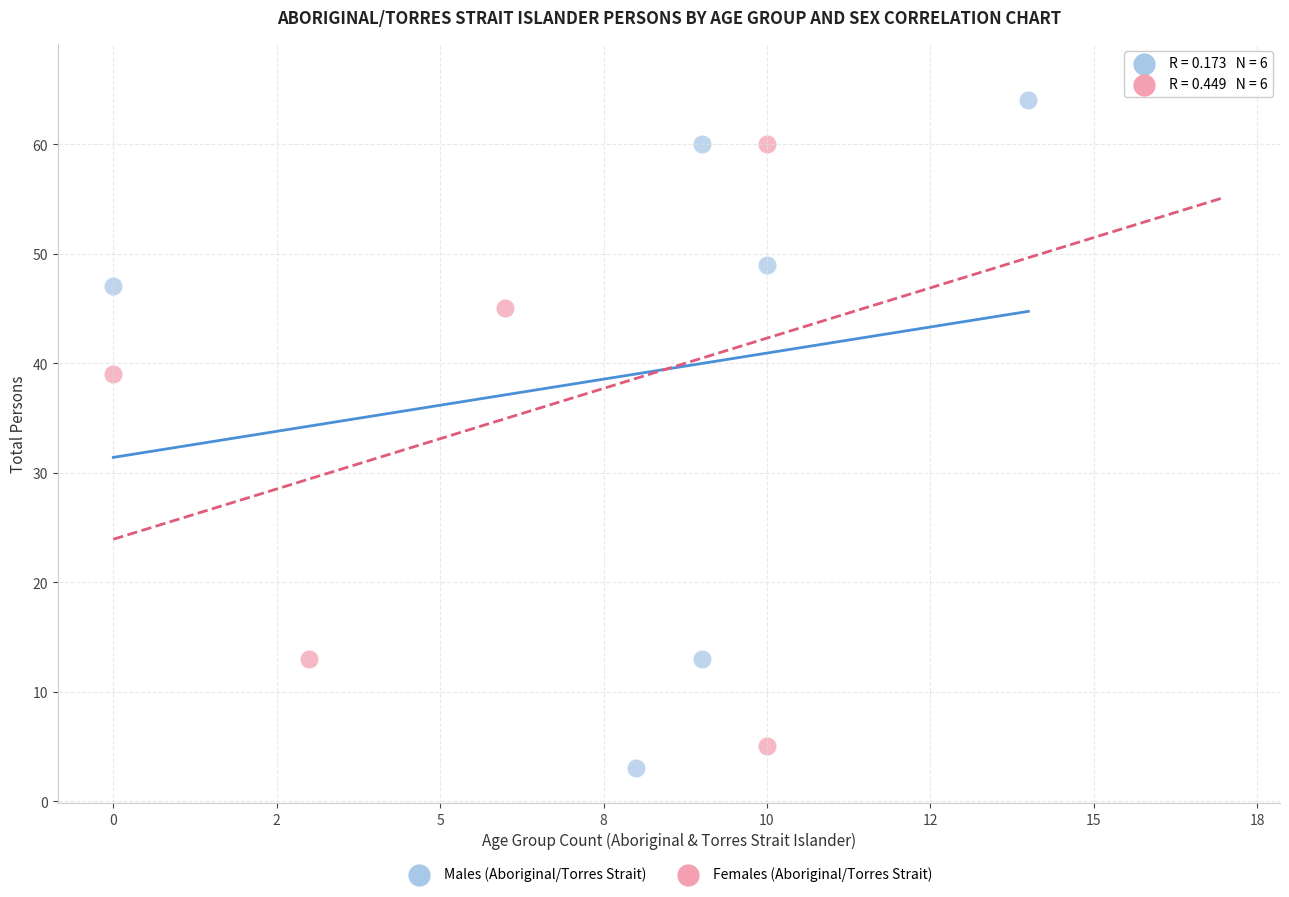

What are all the series names shown in the legend?

Males (Aboriginal/Torres Strait), Females (Aboriginal/Torres Strait)